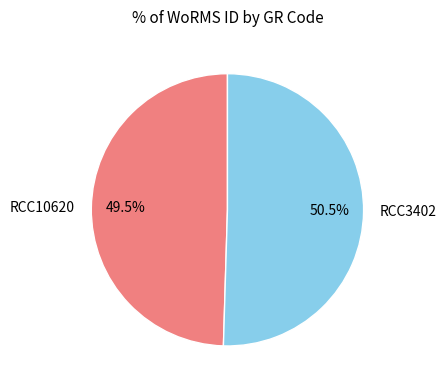

Which has a higher value, RCC3402 or RCC10620?

RCC3402